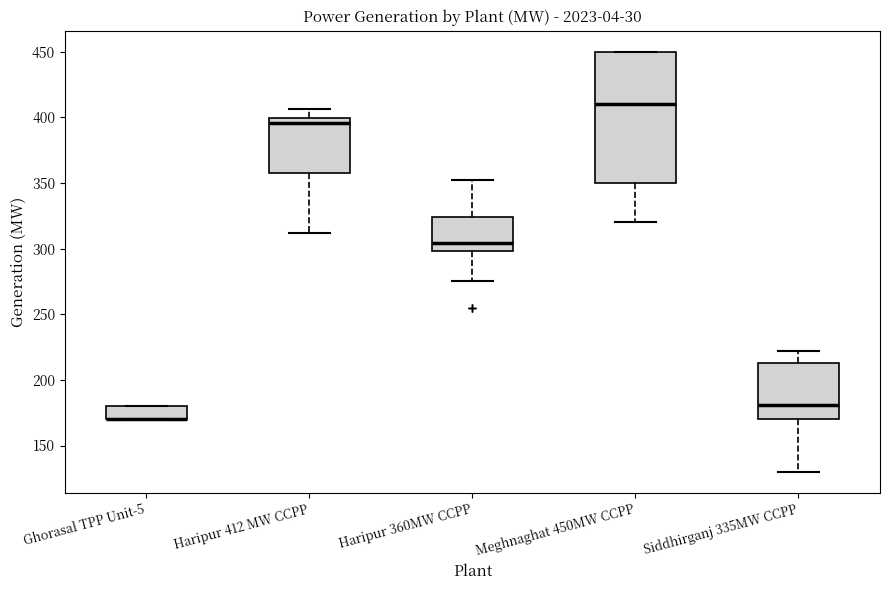

Comparing the boxes themselves (not the whiskers), which one is the tallest?

Meghnaghat 450MW CCPP